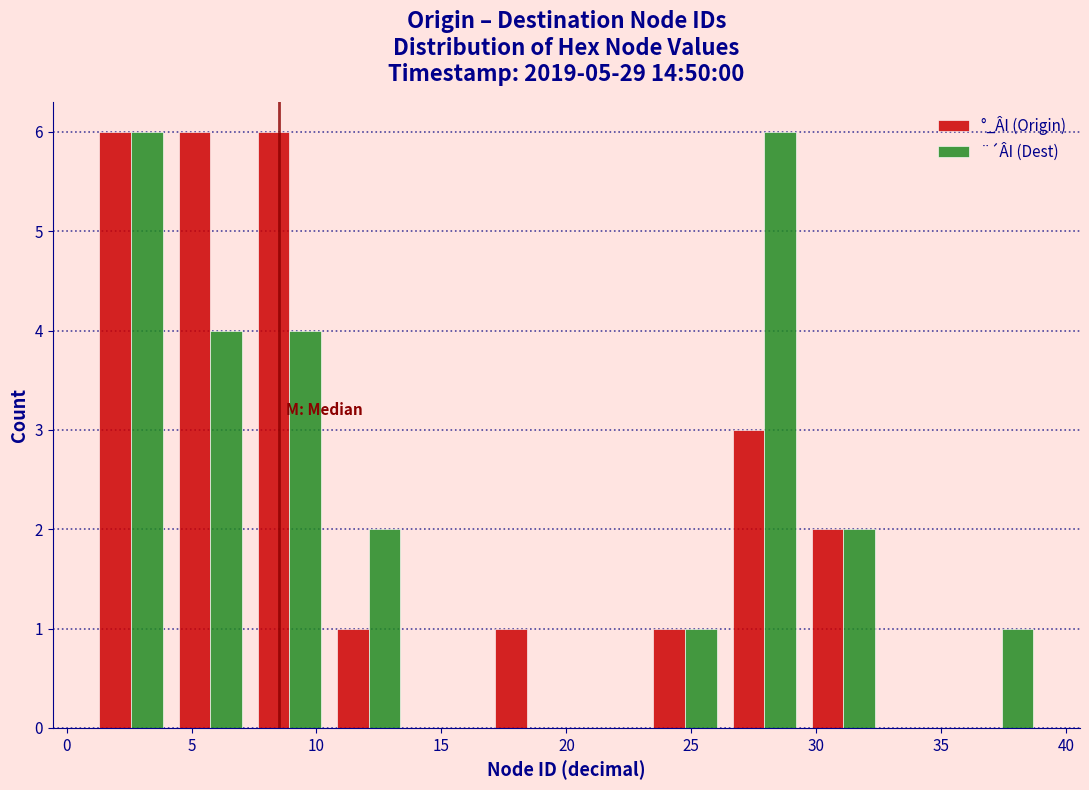

Reading left to right, list every range on the x-axis with the height of the bar of each series over it. Neither the bar edges nor the heights are printed on the chart, so give them approximately, as read against the axes.

1.0 to 4.0: °_ÂI (Origin)=6	¨´ÂI (Dest)=6
4.0 to 7.5: °_ÂI (Origin)=6	¨´ÂI (Dest)=4
7.5 to 10.5: °_ÂI (Origin)=6	¨´ÂI (Dest)=4
10.5 to 13.5: °_ÂI (Origin)=1	¨´ÂI (Dest)=2
13.5 to 17.0: °_ÂI (Origin)=0	¨´ÂI (Dest)=0
17.0 to 20.0: °_ÂI (Origin)=1	¨´ÂI (Dest)=0
20.0 to 23.0: °_ÂI (Origin)=0	¨´ÂI (Dest)=0
23.0 to 26.5: °_ÂI (Origin)=1	¨´ÂI (Dest)=1
26.5 to 29.5: °_ÂI (Origin)=3	¨´ÂI (Dest)=6
29.5 to 32.5: °_ÂI (Origin)=2	¨´ÂI (Dest)=2
32.5 to 36.0: °_ÂI (Origin)=0	¨´ÂI (Dest)=0
36.0 to 39.0: °_ÂI (Origin)=0	¨´ÂI (Dest)=1